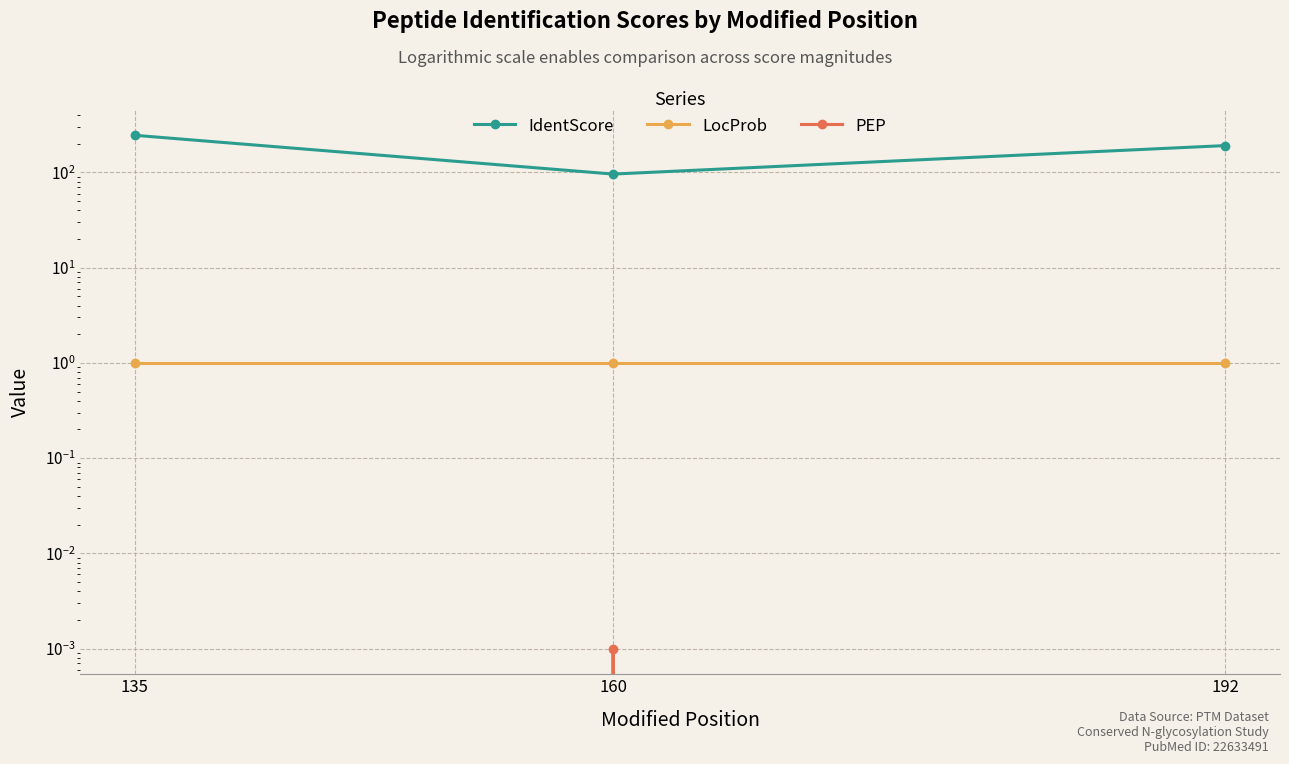

Reading left to right, list all the values displayed in this chart.

IdentScore: 245.8	96.2	191.7
LocProb: 1.0	1.0	1.0
PEP: 0.0	0.0	0.0